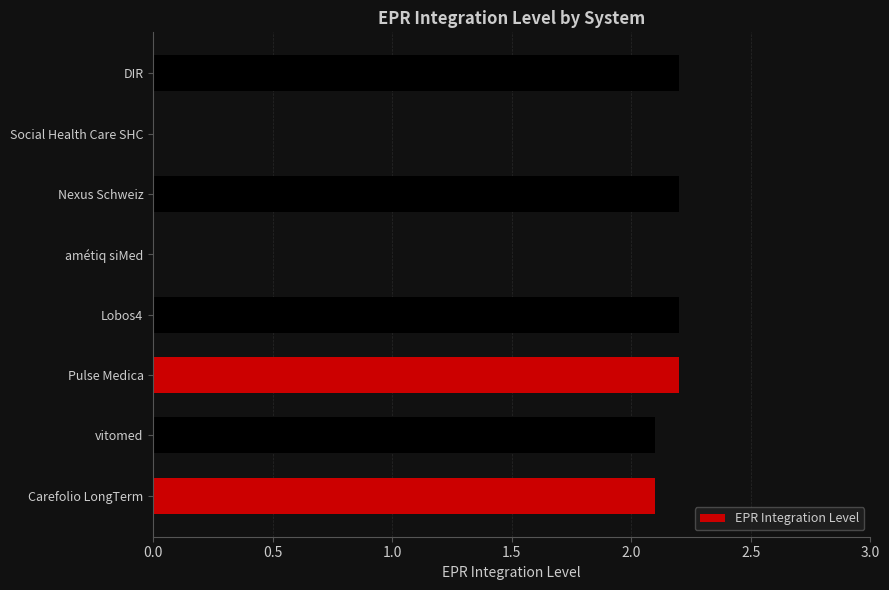

How many distinct data groups are displayed?

1